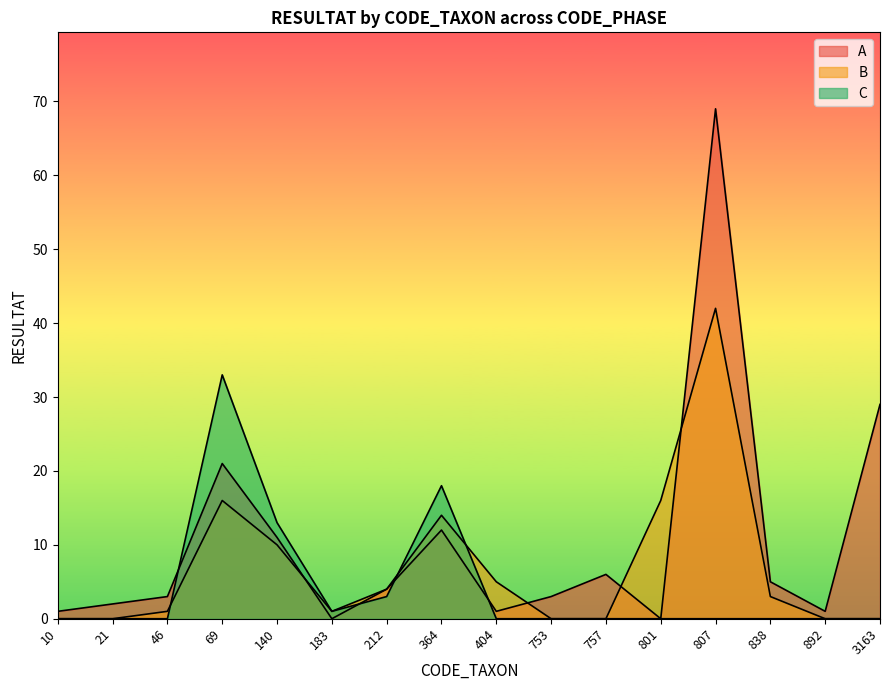

What is the spread (max minus min) of values at 3163?

29